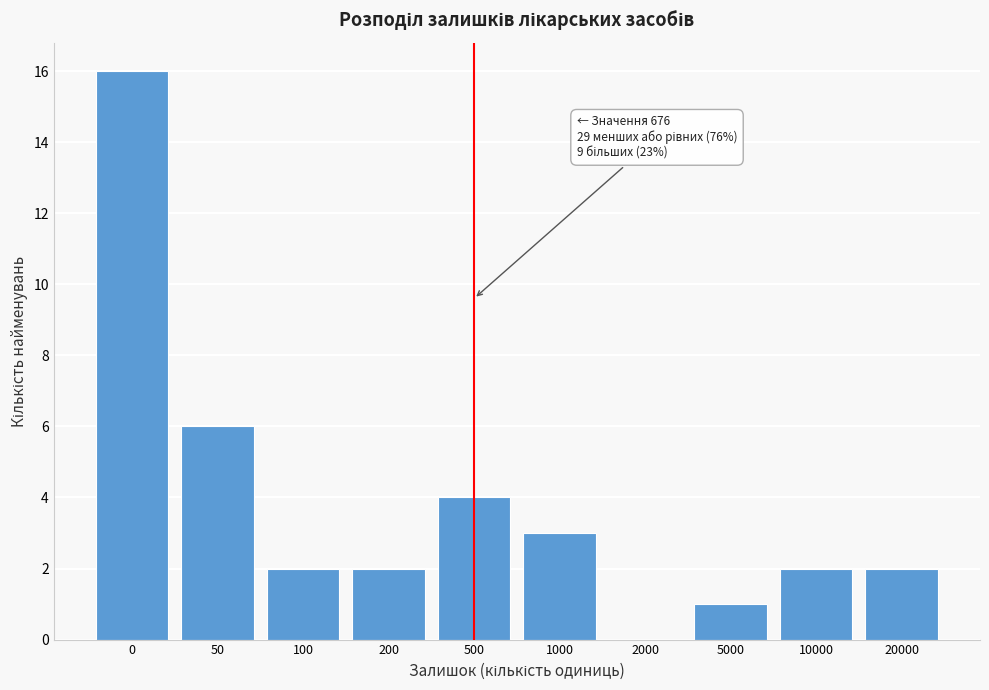

Reading left to right, extract all data points from this chart.

0=16	50=6	100=2	200=2	500=4	1000=3	2000=0	5000=1	10000=2	20000=2